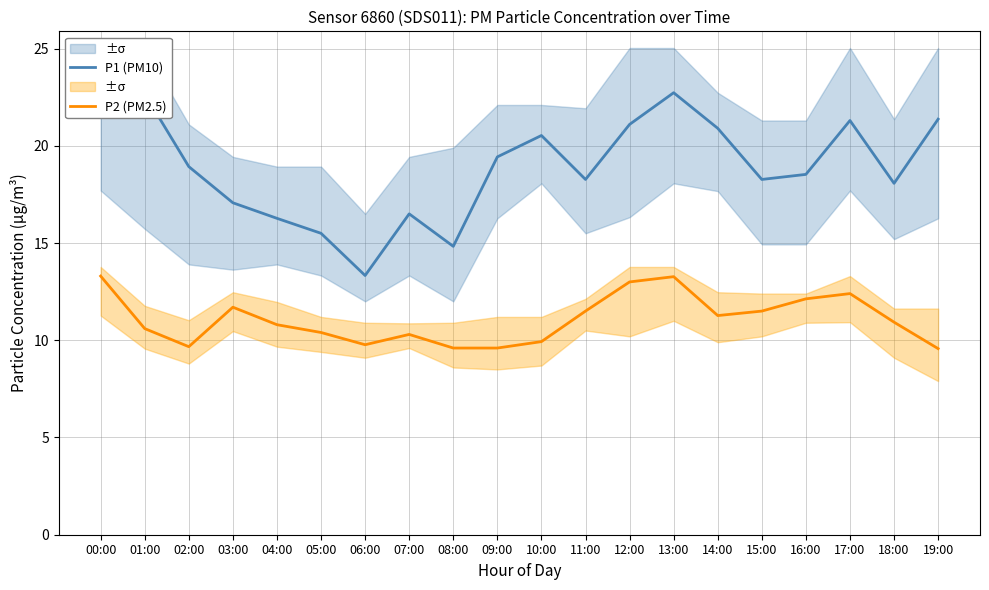

How many lines are shown in the chart?

2